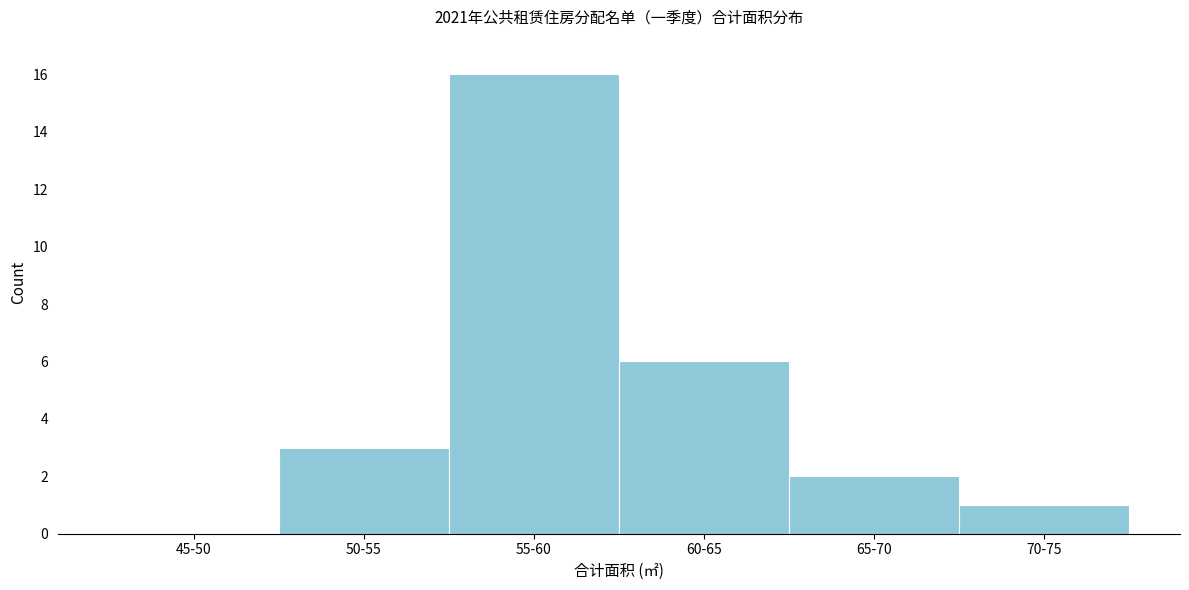

Reading right to left, list all the values displayed in this chart.

70-75=1	65-70=2	60-65=6	55-60=16	50-55=3	45-50=0